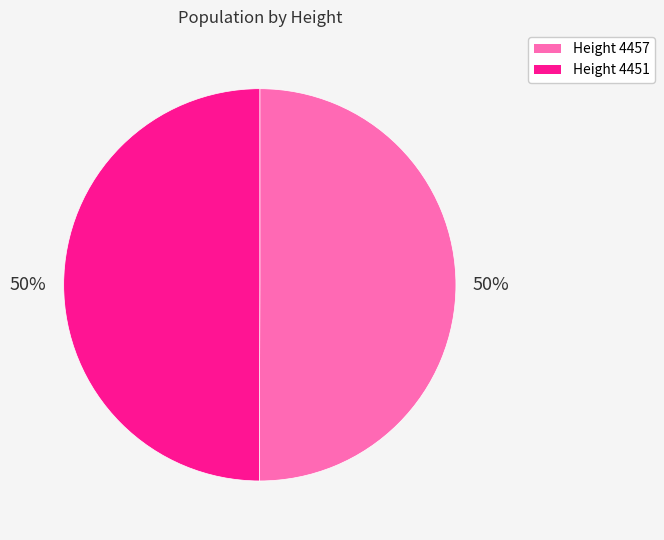

To the nearest percent, what is the combined percentage of Height 4457 and Height 4451?

100%